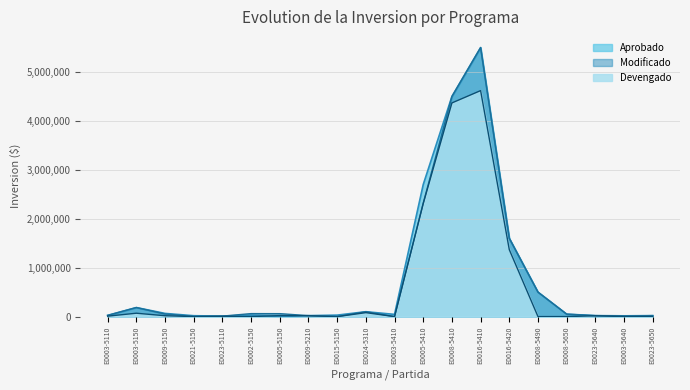

Where is the first local minimum for Aprobado?

E0023-5110